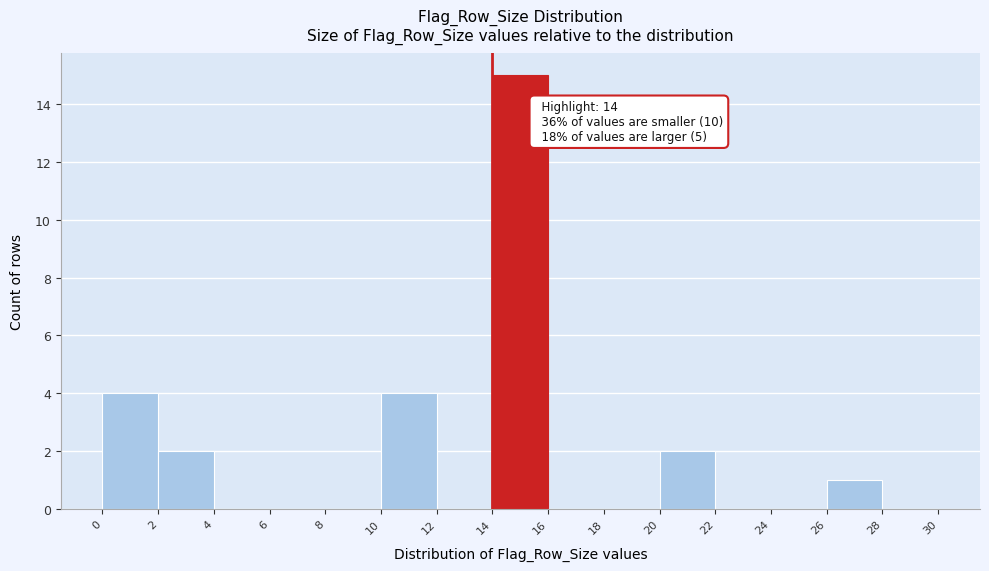

Over which range of the x-axis is the bar tallest?

14 to 16